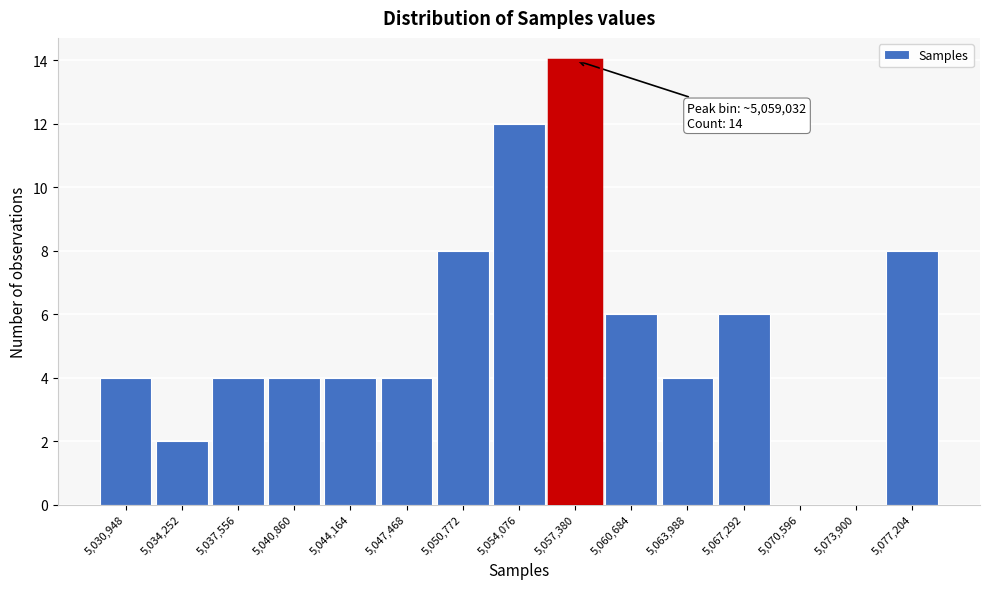

Reading left to right, extract all data points from this chart.

5,030,948=4	5,034,252=2	5,037,556=4	5,040,860=4	5,044,164=4	5,047,468=4	5,050,772=8	5,054,076=12	5,057,380=14	5,060,684=6	5,063,988=4	5,067,292=6	5,070,596=0	5,073,900=0	5,077,204=8